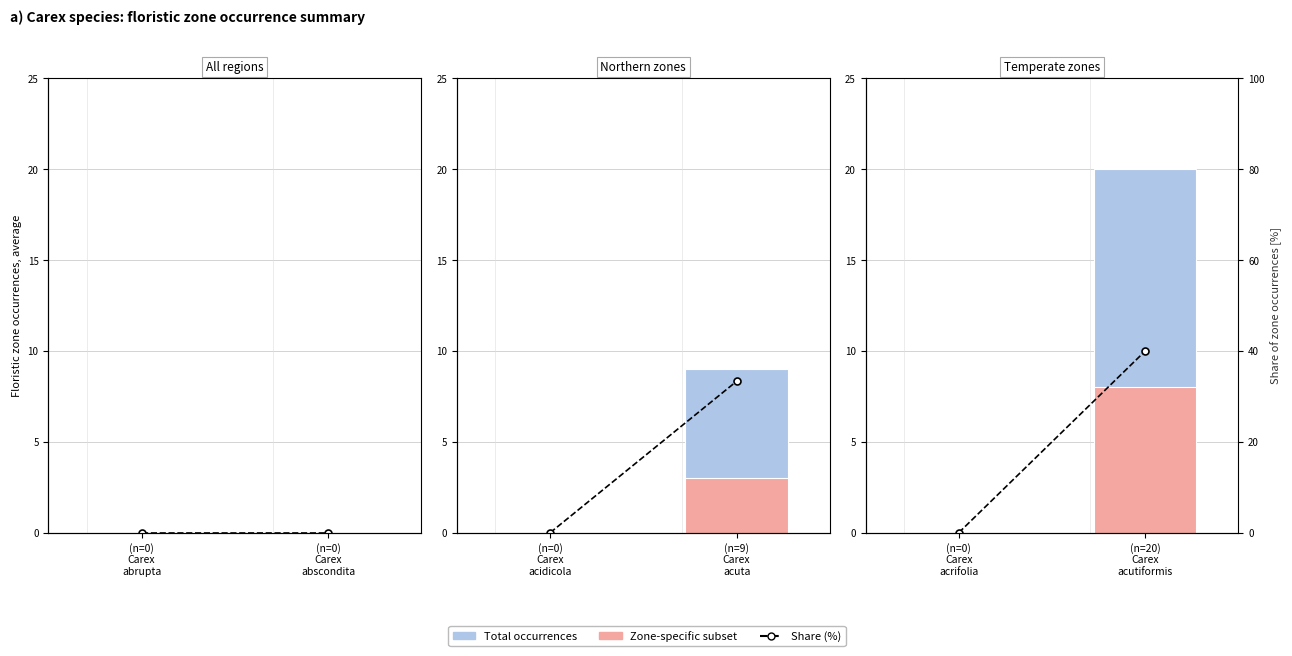

How many bars are there in total?

6